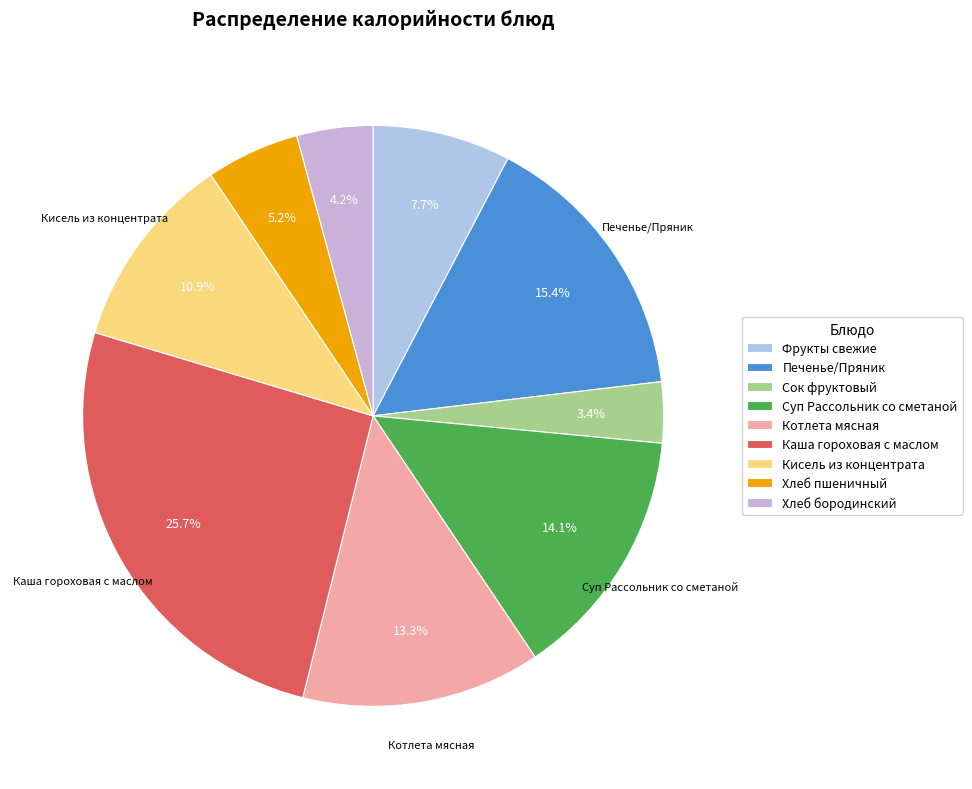

Count the number of slices in the pie.

9